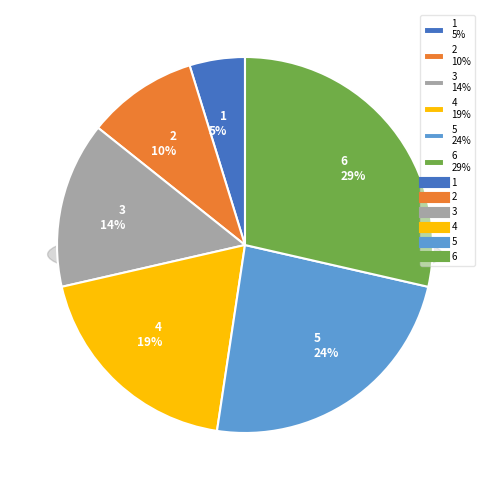

Combined, what portion of the pie is 5 and 4?

42.9%